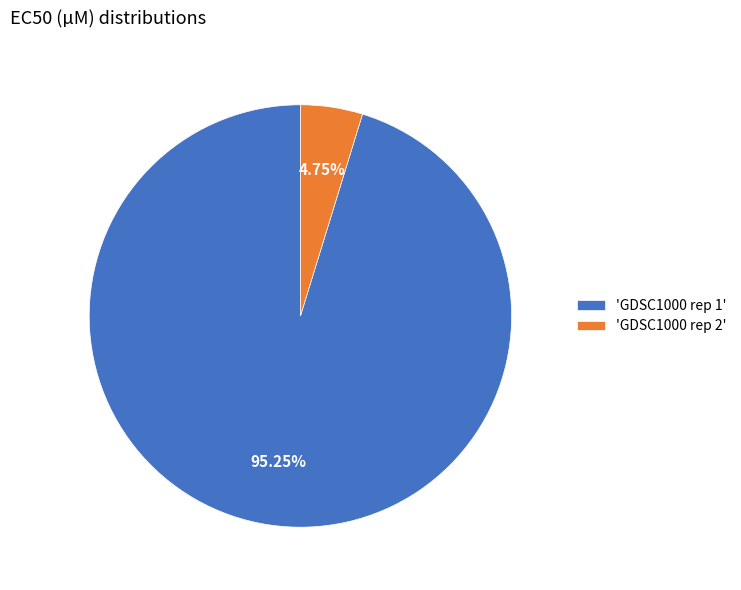

Which category has the smallest portion of the pie?

'GDSC1000 rep 2'